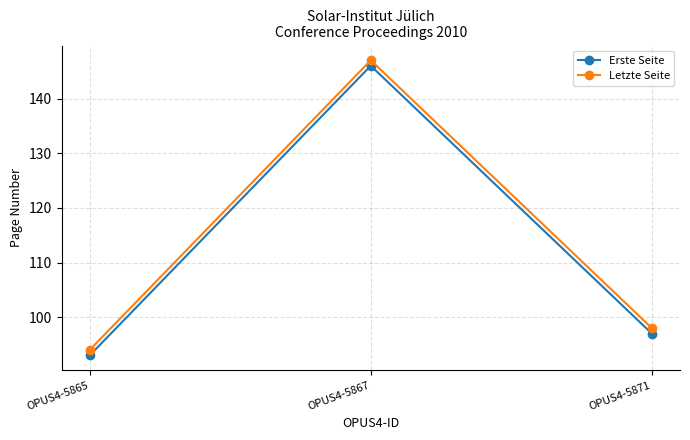

The Letzte Seite series shows 137 at OPUS4-5871. True or false?

False